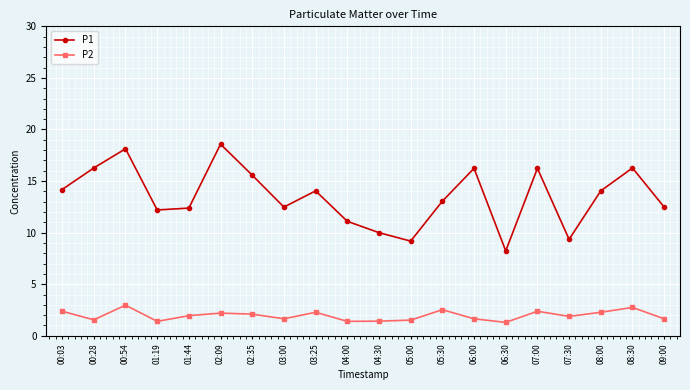

List the series in order of their overall mean, lowest first.

P2, P1